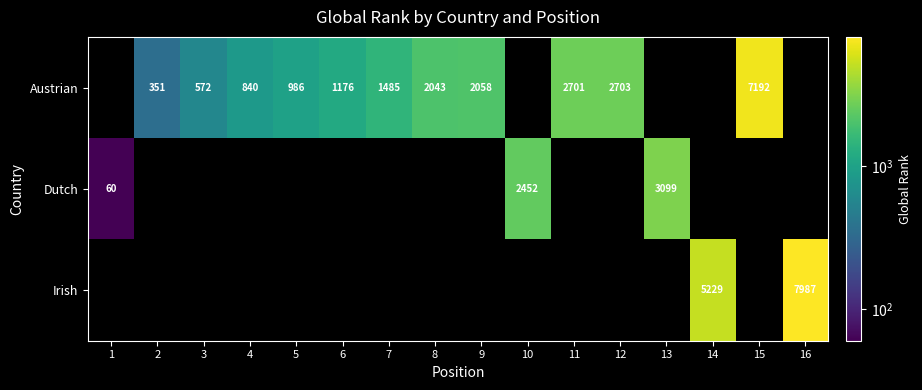

True or false: Austrian has a value of 2058 at 9.

True